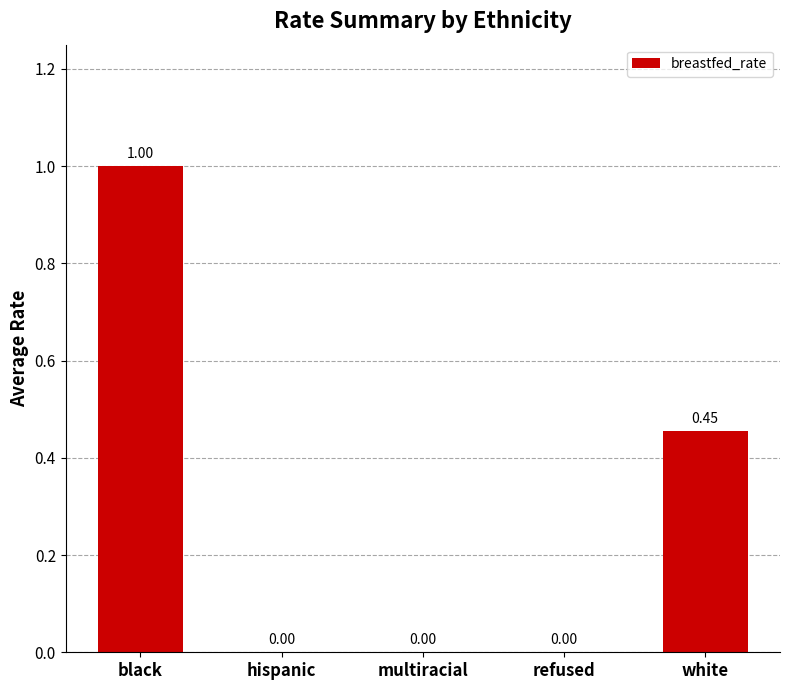

What is the change in value from hispanic to white?

+0.5